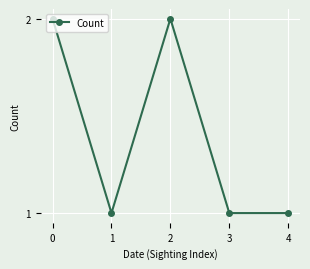

What is the value of the 4th point from the left?

1